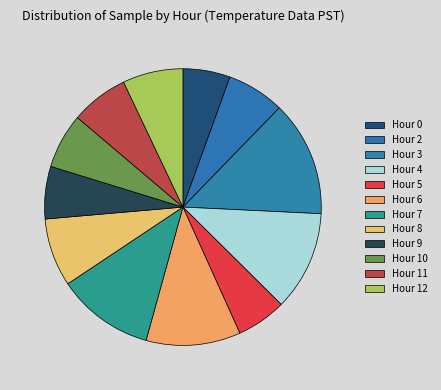

How many slices are in this pie chart?

12